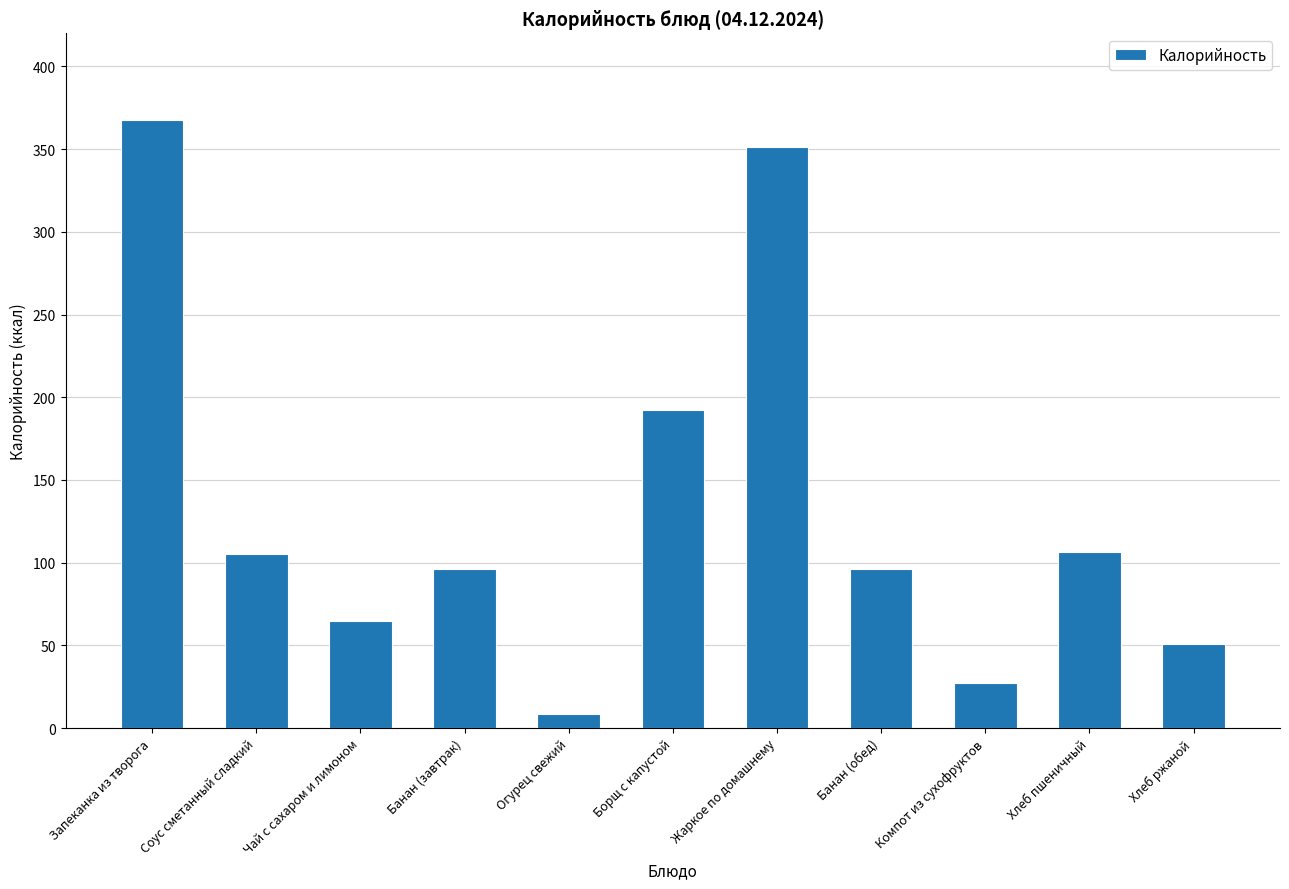

The chart shows a value of 343.7 at Борщ с капустой. True or false?

False